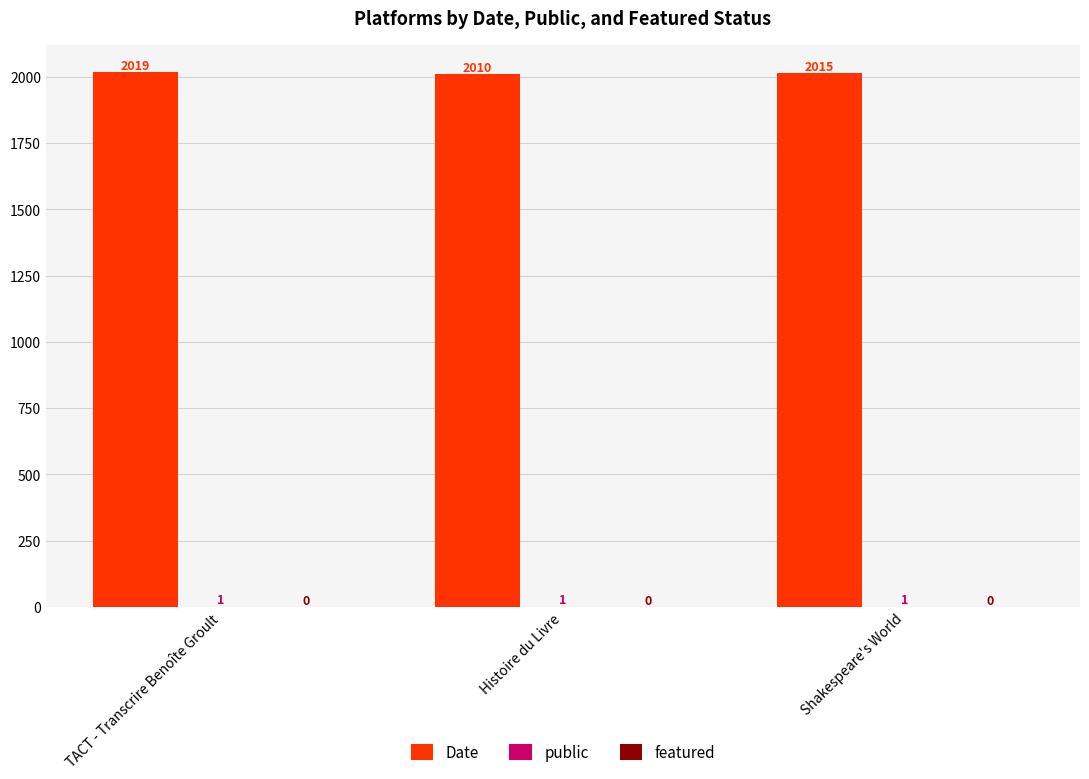

Does the chart contain stacked bars?

No